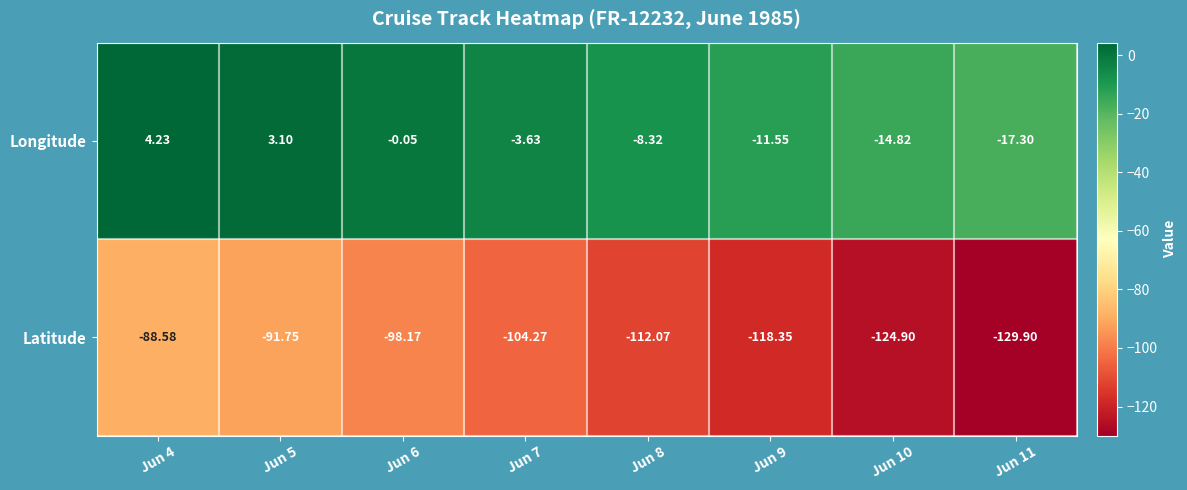

Rank the series at Jun 5 from lowest to highest value.

Latitude, Longitude